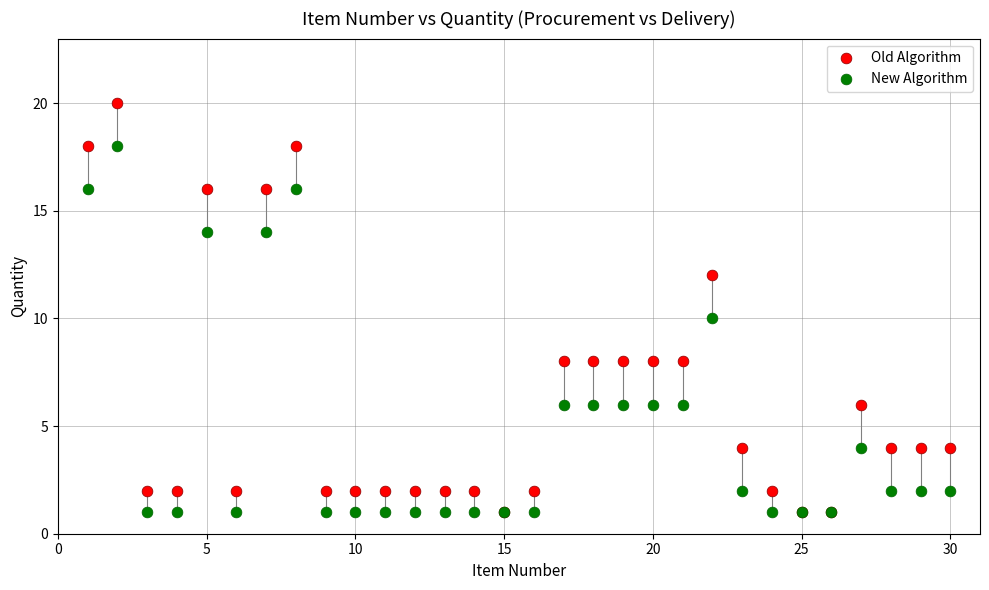

Which series reaches the maximum Y coordinate?

Old Algorithm